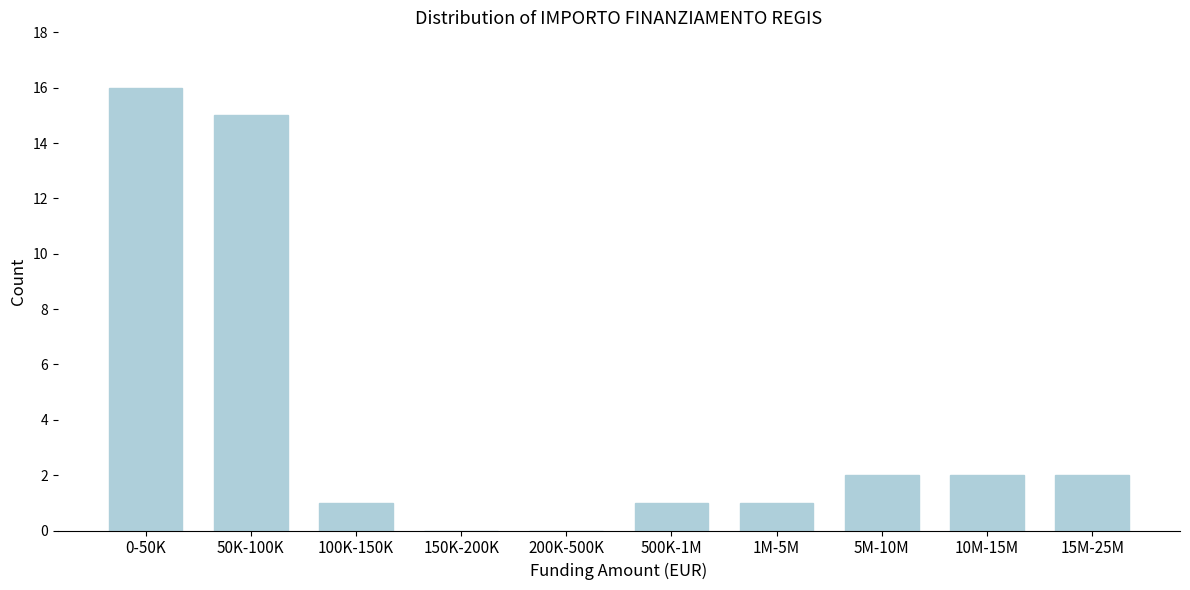

Reading left to right, transcribe all the data shown in this chart.

0-50K=16	50K-100K=15	100K-150K=1	150K-200K=0	200K-500K=0	500K-1M=1	1M-5M=1	5M-10M=2	10M-15M=2	15M-25M=2